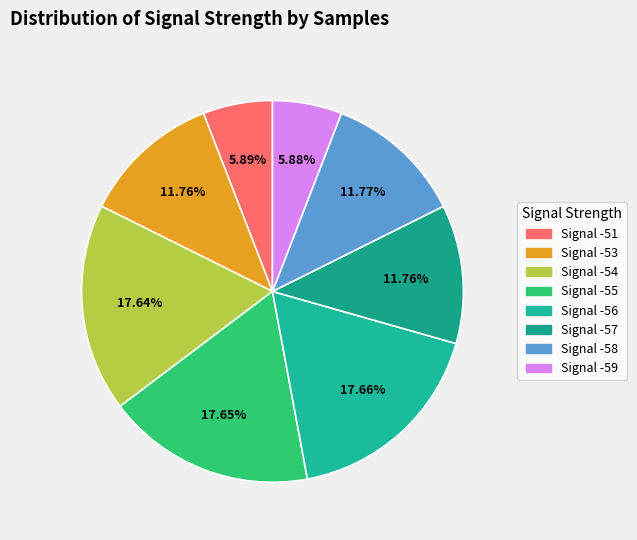

Count the number of slices in the pie.

8